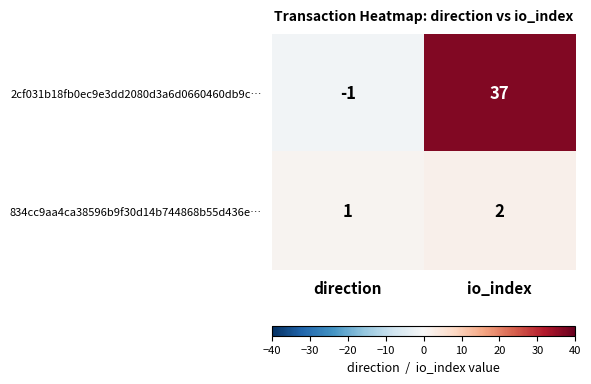

At io_index, list the series in order from smallest to largest.

834cc9aa4ca38596b9f30d14b744868b55d436e…, 2cf031b18fb0ec9e3dd2080d3a6d0660460db9c…